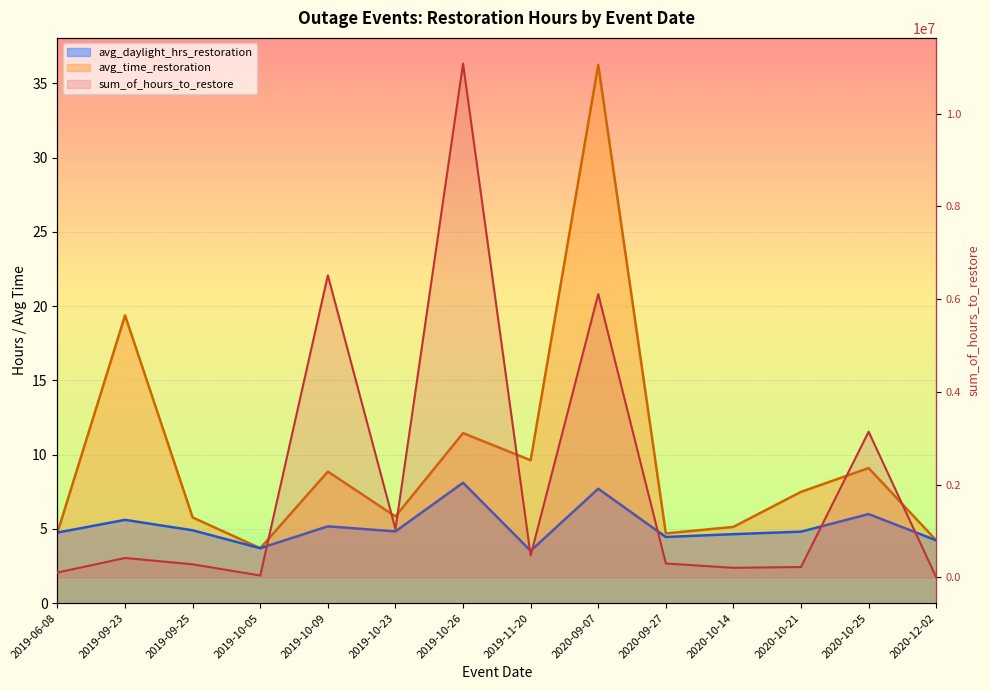

At which category does avg_daylight_hrs_restoration reach its first local peak?

2019-09-23